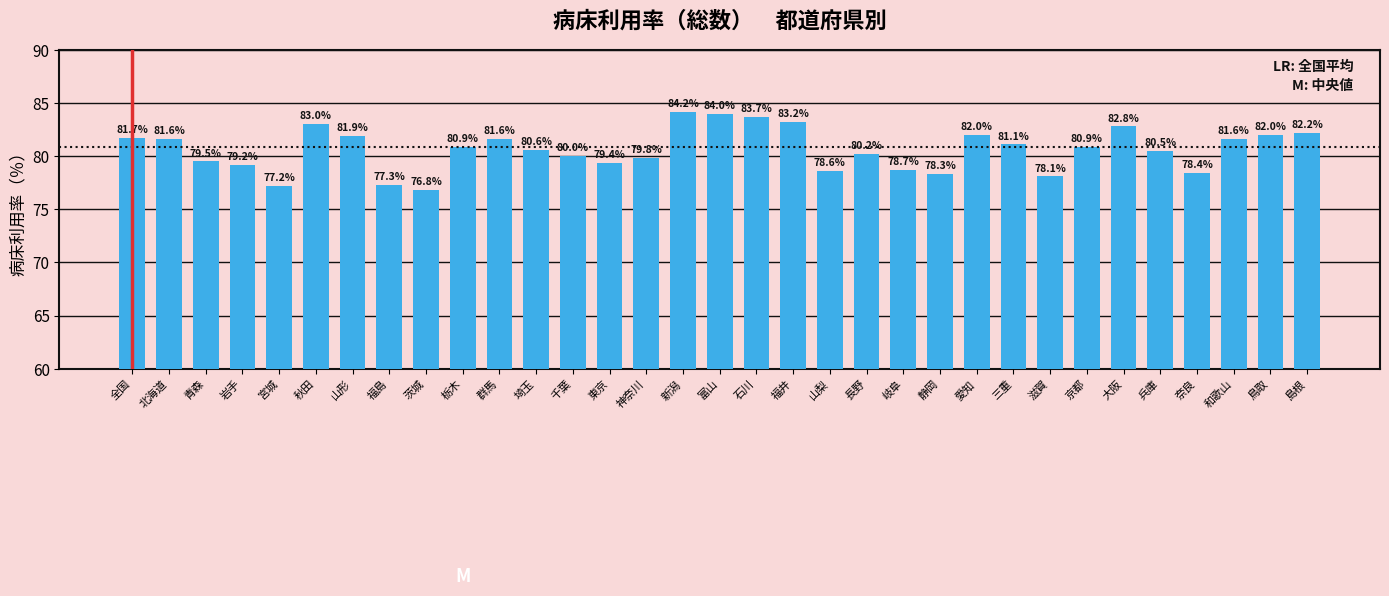

The chart shows a value of 80.2 at 長野. True or false?

True